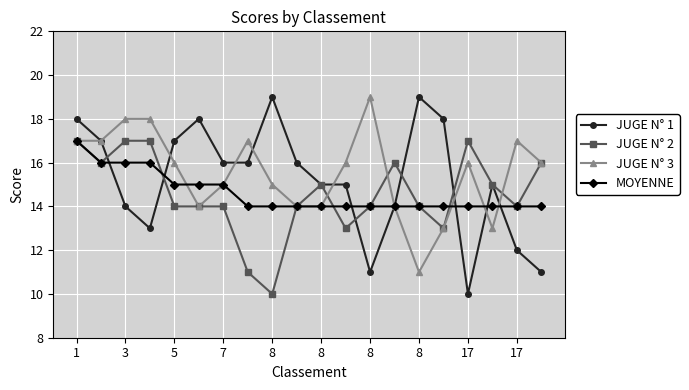

What is the lowest value of the JUGE N° 2 series?

10